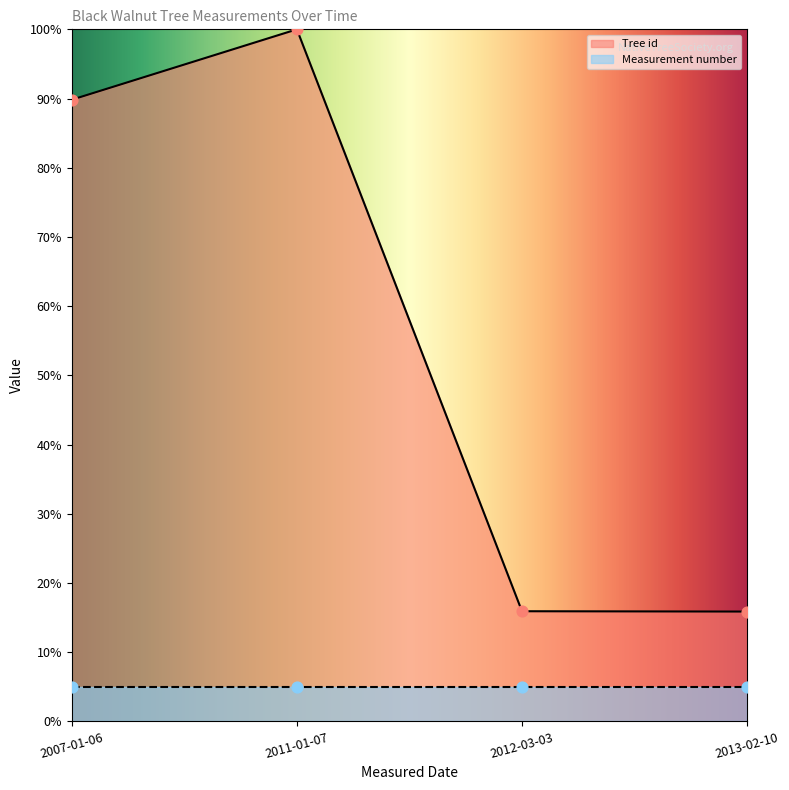

Where is Tree id nearest to the value 57?

2007-01-06